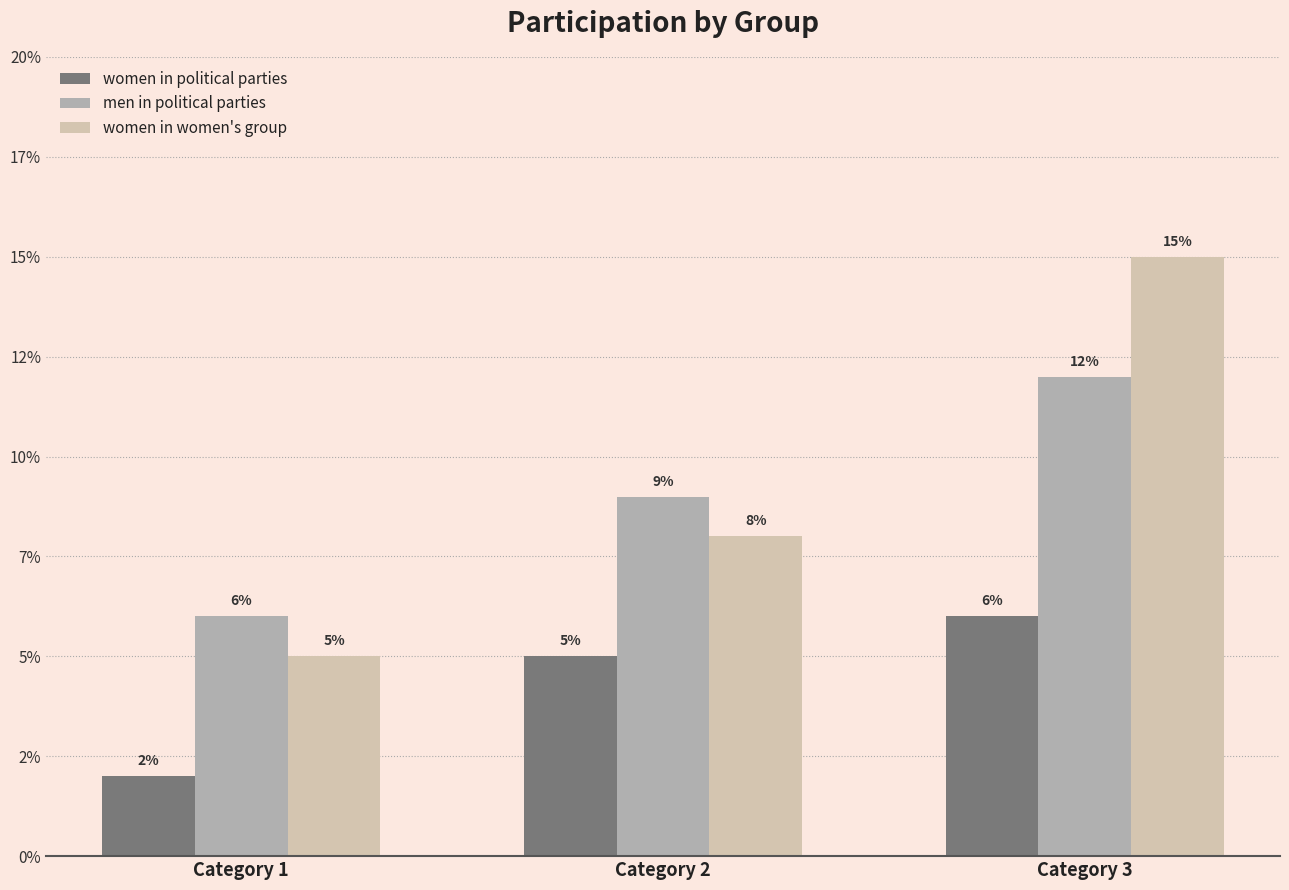

What is the highest value of the women in political parties series?

6